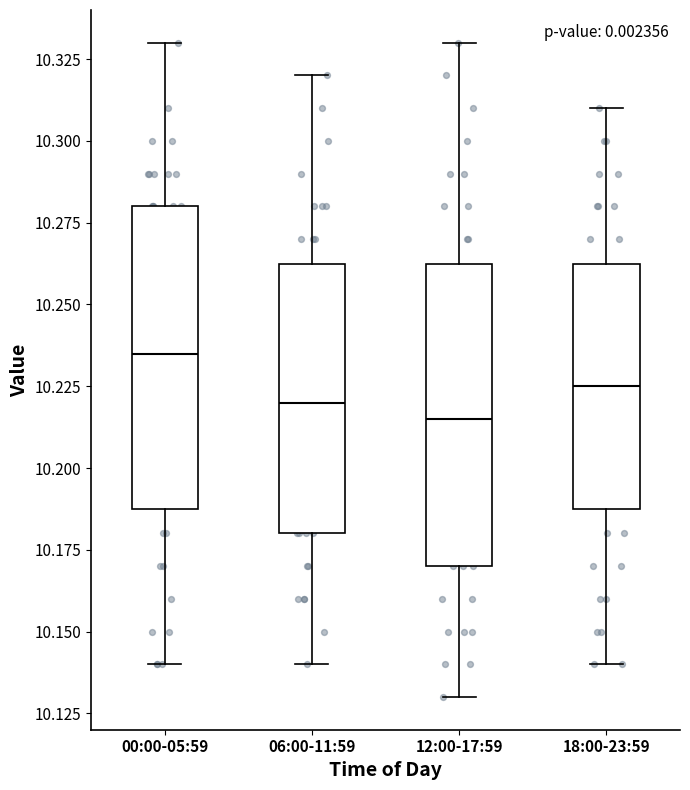

Which box's median line is the lowest?

12:00-17:59